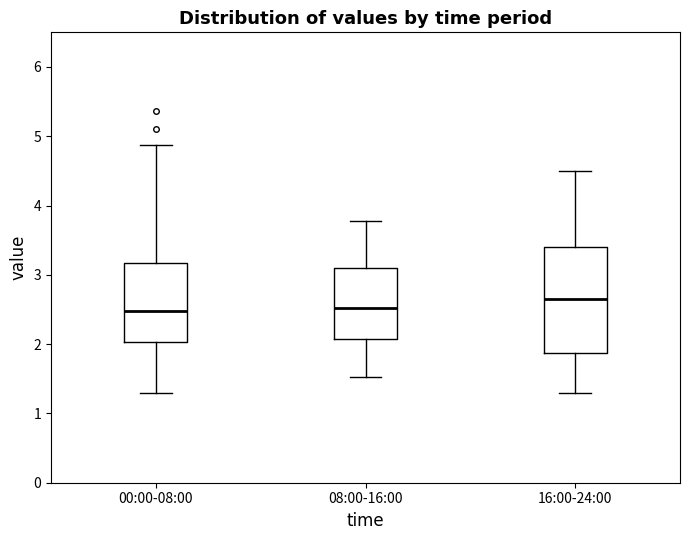

Where does the lower whisker of the box for 16:00-24:00 end on the y-axis? The values are not printed on the chart, so give them approximately, as read against the axis.

1.3